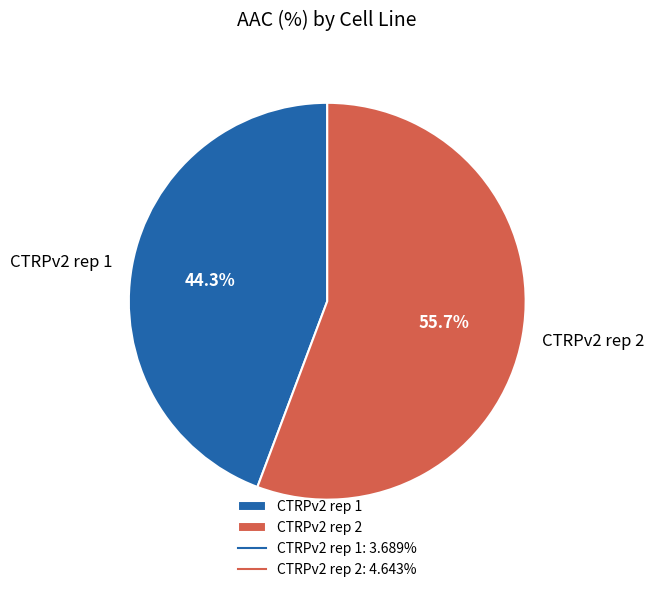

The CTRPv2 rep 1 slice represents 57% of the pie. True or false?

False